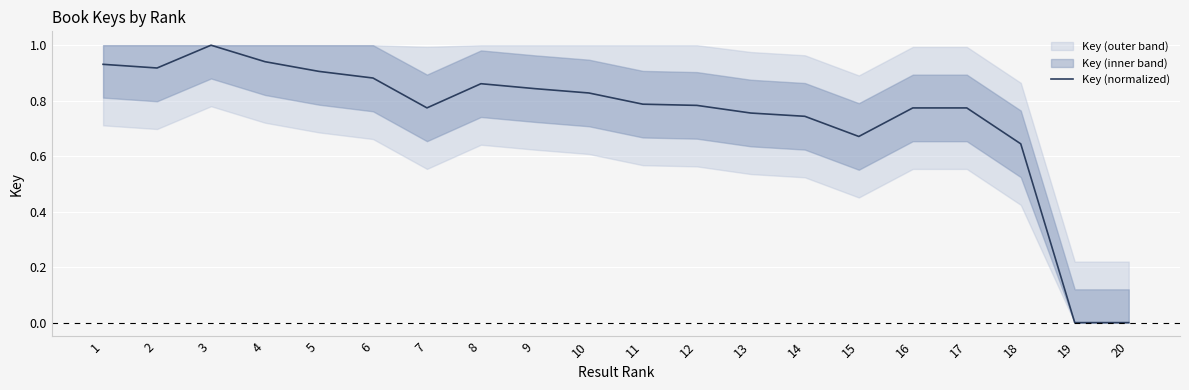

Is this an area chart (filled region under the line)?

No